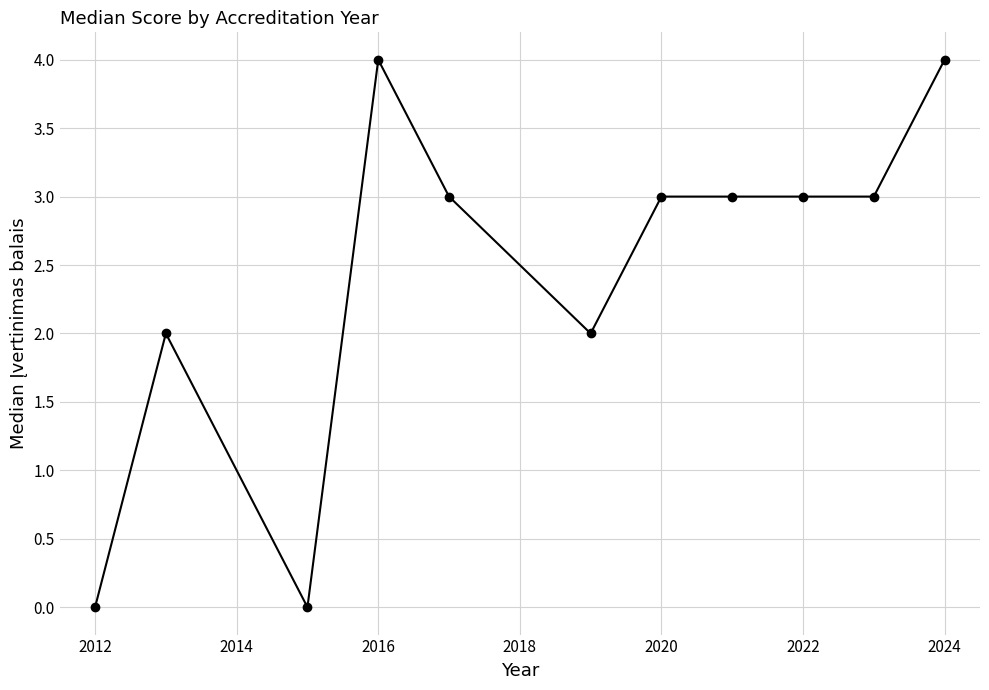

What is the difference between the maximum and second lowest values?

4